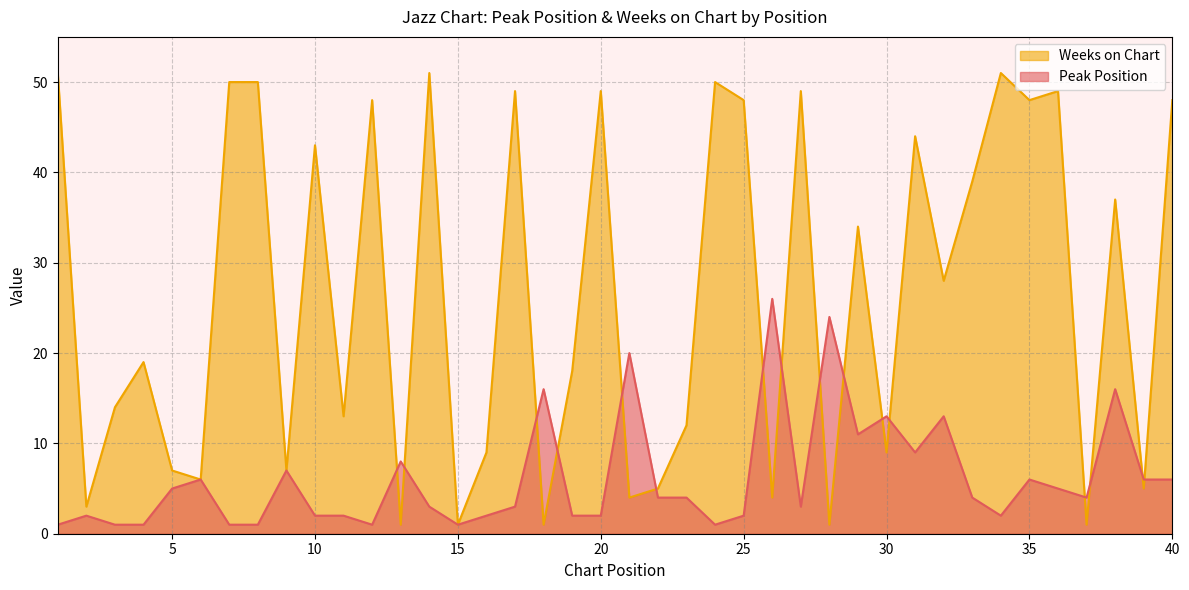

Between 5 and 22, which is larger?

5